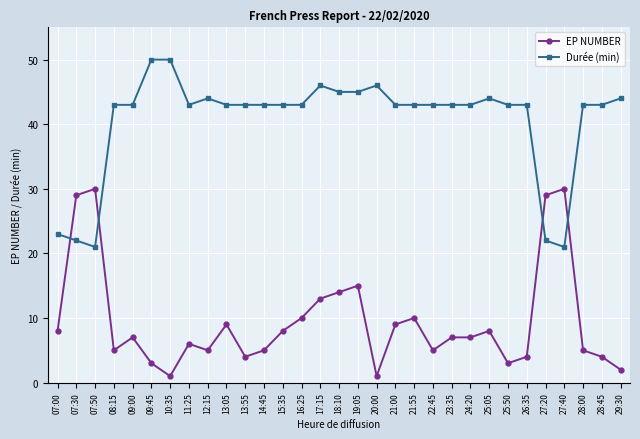

The value of Durée (min) at 15:35 is 75. True or false?

False